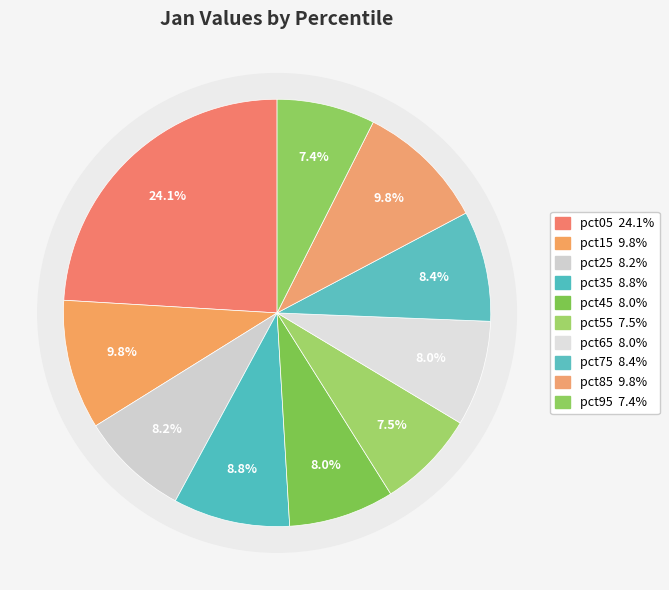

The pct65 slice represents 8% of the pie. True or false?

True